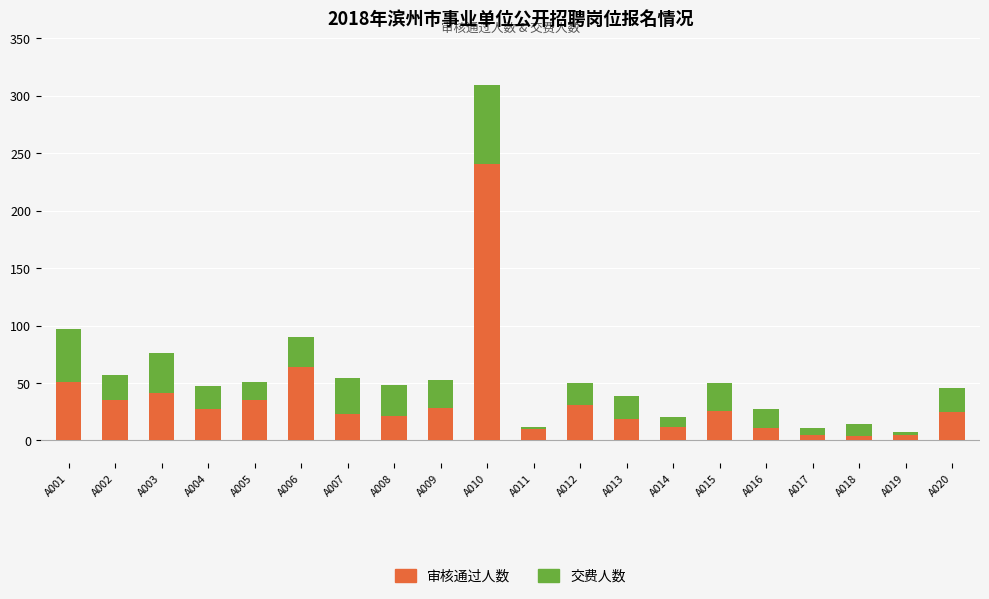

What is the average value of the 审核通过人数 series?

36